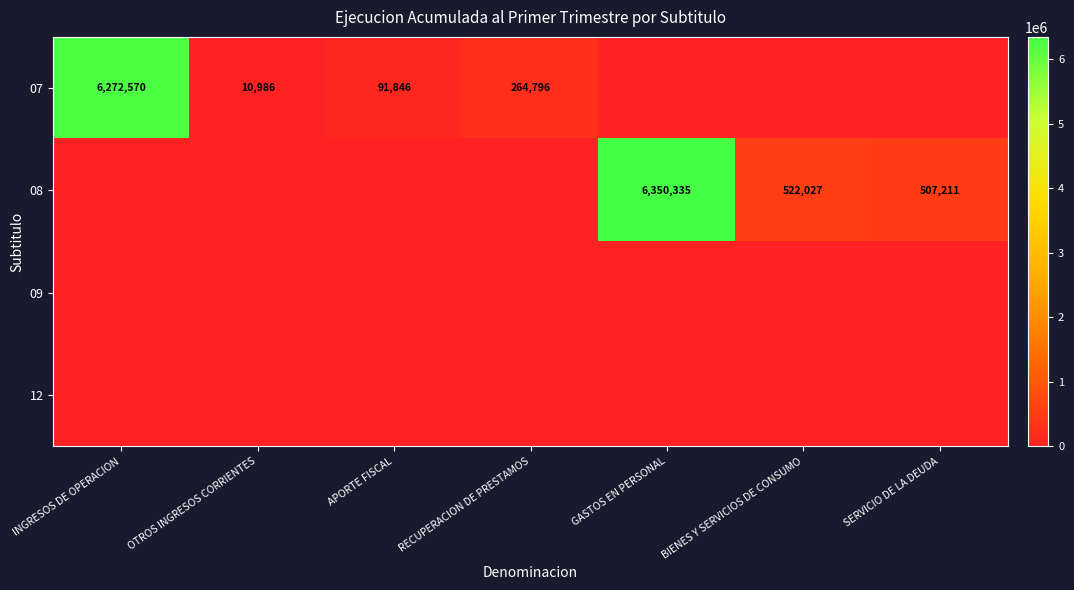

What is the sum of the 08 values at SERVICIO DE LA DEUDA and GASTOS EN PERSONAL?

6857546